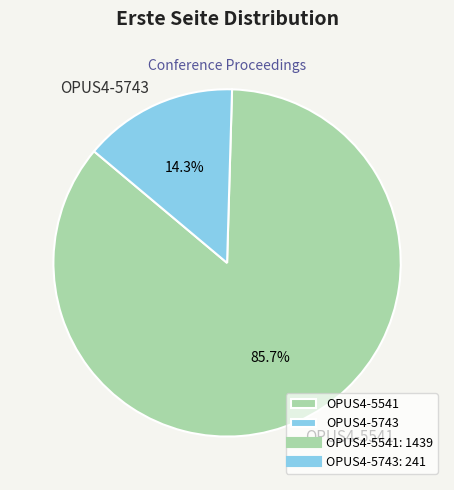

The OPUS4-5541 slice represents 93% of the pie. True or false?

False